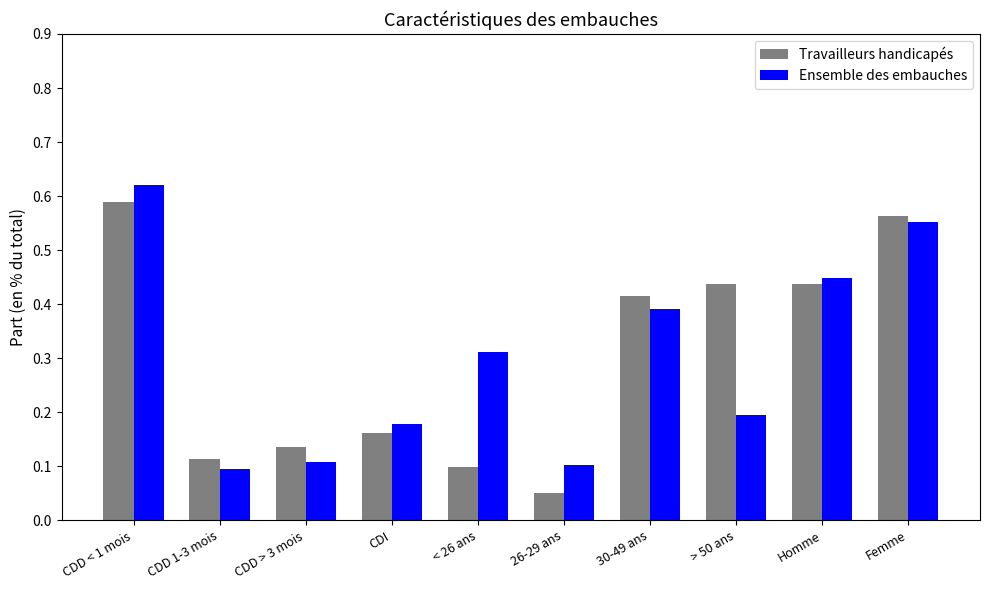

What is the difference between the maximum and minimum values in the Ensemble des embauches series?

0.5